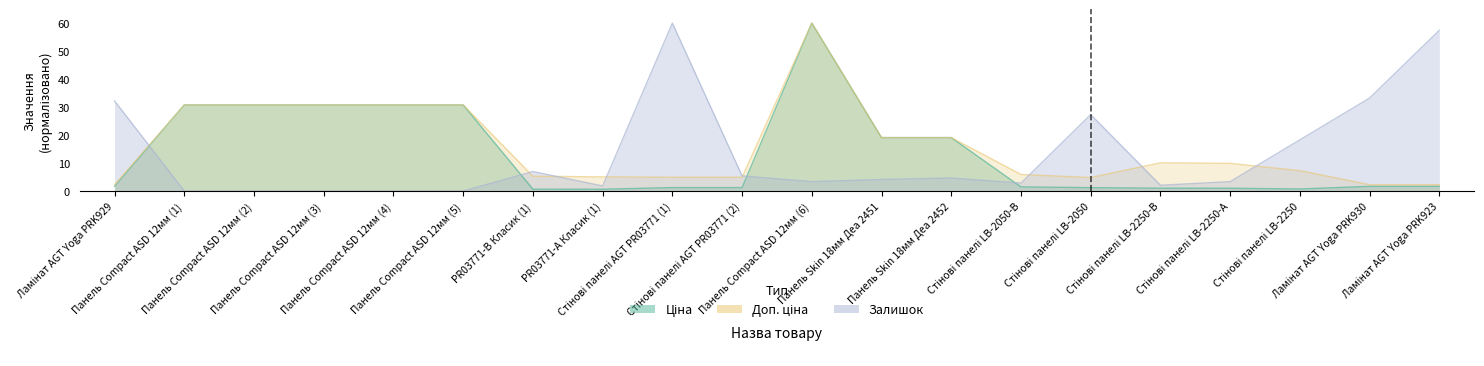

What is the sum of the Залишок values at Стінові панелі LB-2050-В and Панель Skin 18мм Деа 2452?

7.5